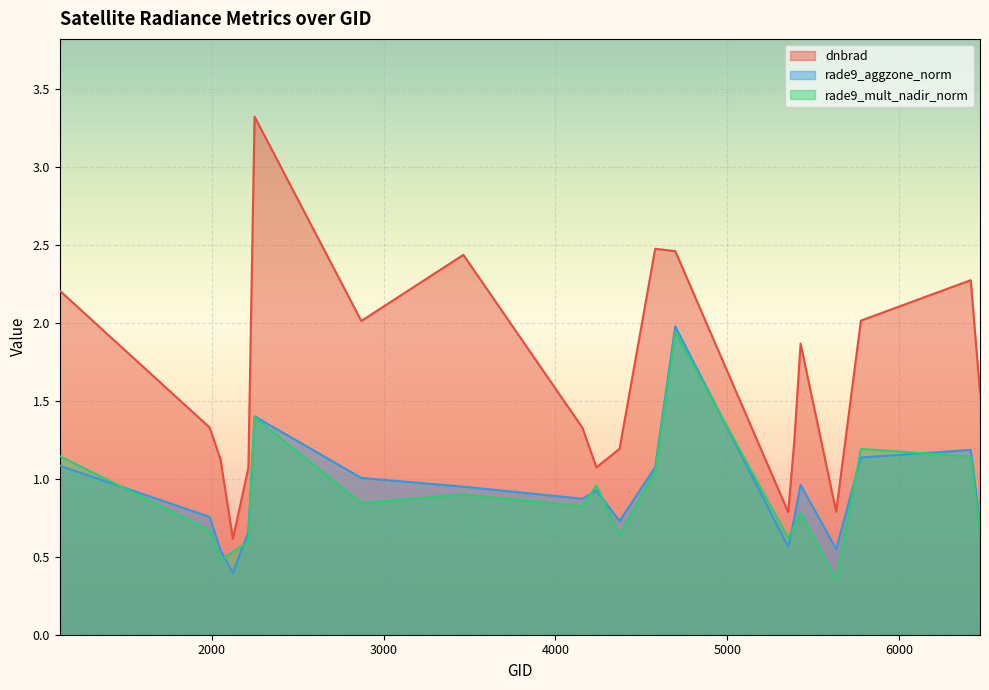

True or false: rade9_aggzone_norm and dnbrad cross at least once.

False